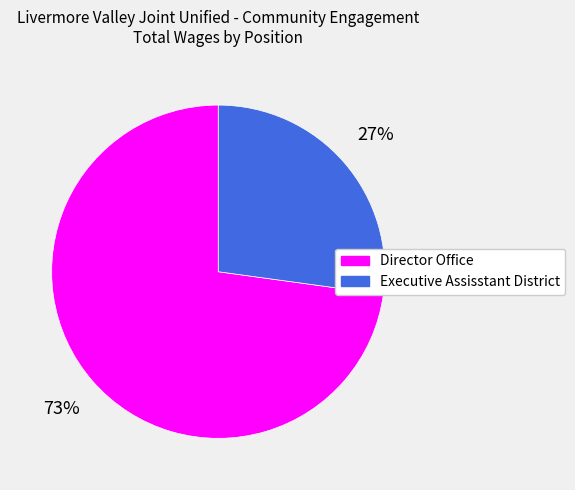

To the nearest percent, what is the average slice percentage?

50%